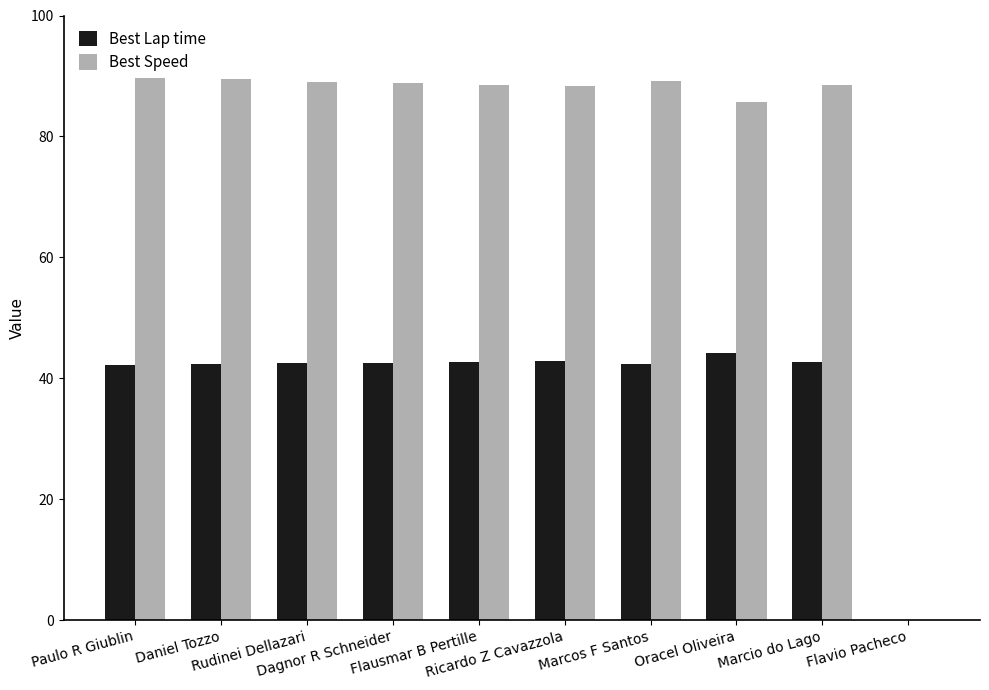

Are the bars grouped side by side (vs. stacked)?

Yes